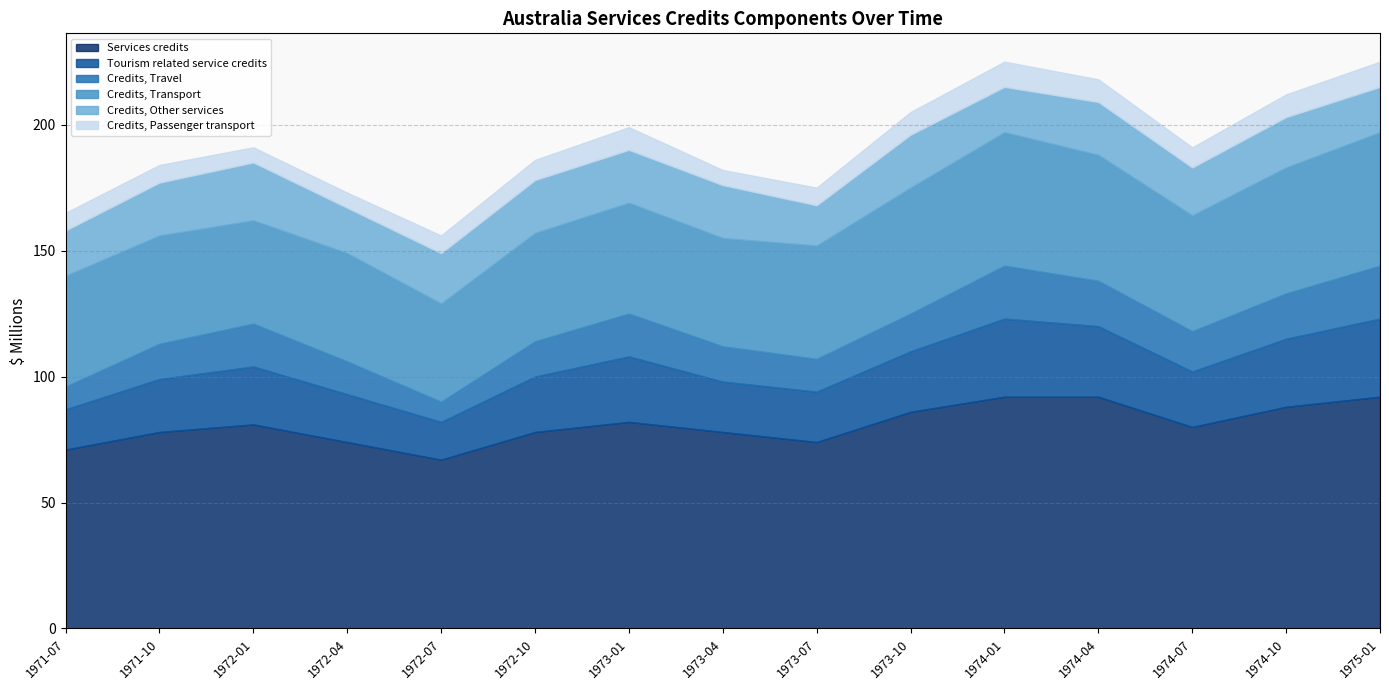

What is the label of the 13th point from the left?

1974-07